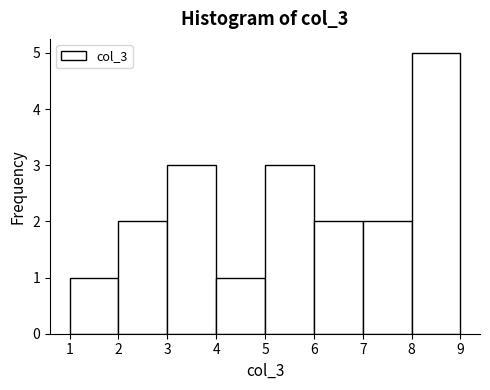

What is the height of the bar covering 3 to 4 on the x-axis? The values are not printed on the chart, so give them approximately, as read against the axis.

3